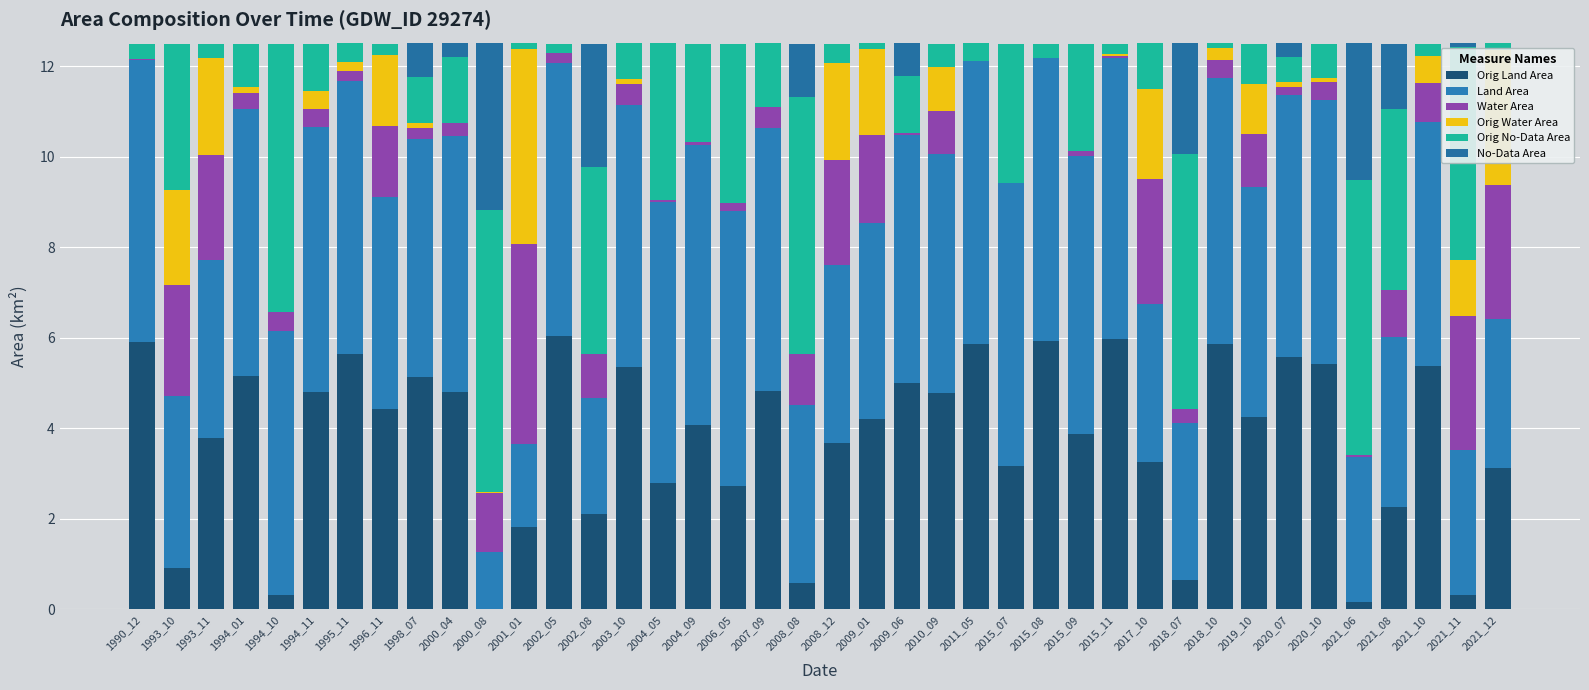

Where is No-Data Area nearest to the value 1?

2008_08